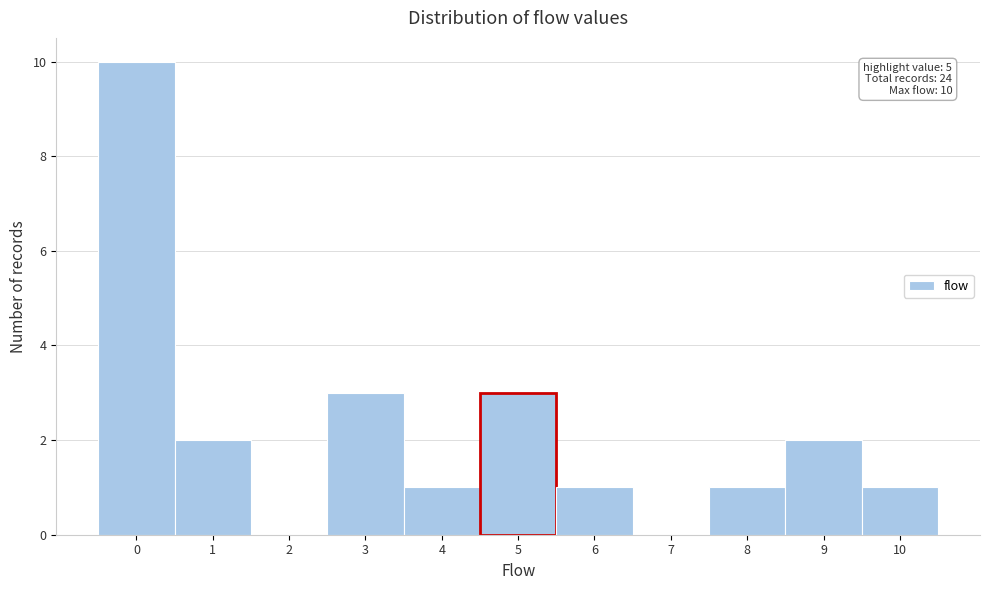

Reading left to right, extract all data points from this chart.

0=10	1=2	2=0	3=3	4=1	5=3	6=1	7=0	8=1	9=2	10=1